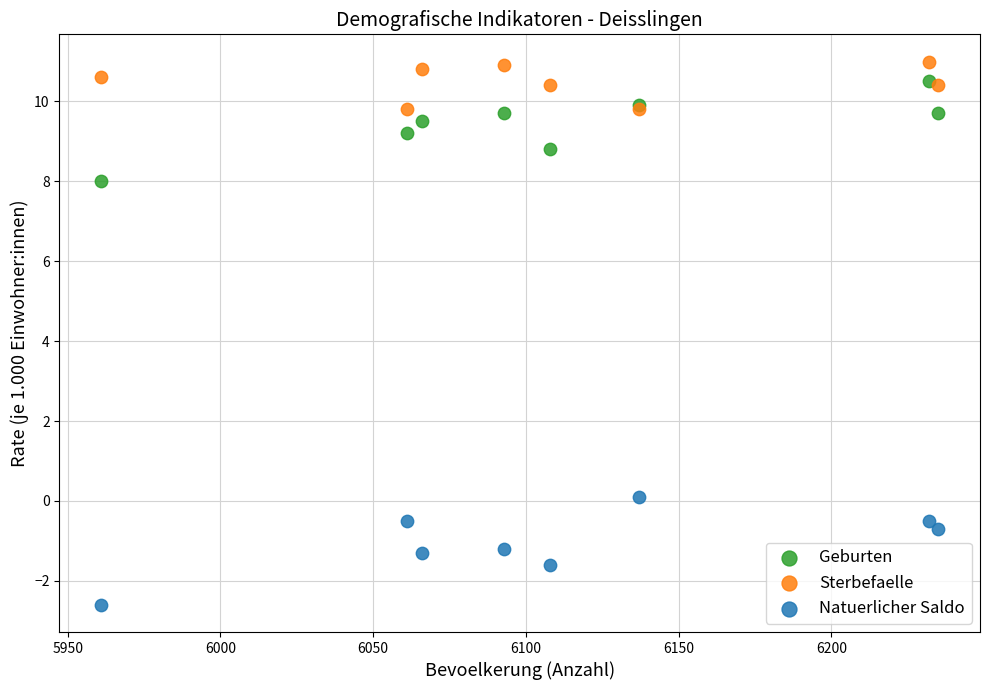

What are all the series names shown in the legend?

Geburten, Sterbefaelle, Natuerlicher Saldo